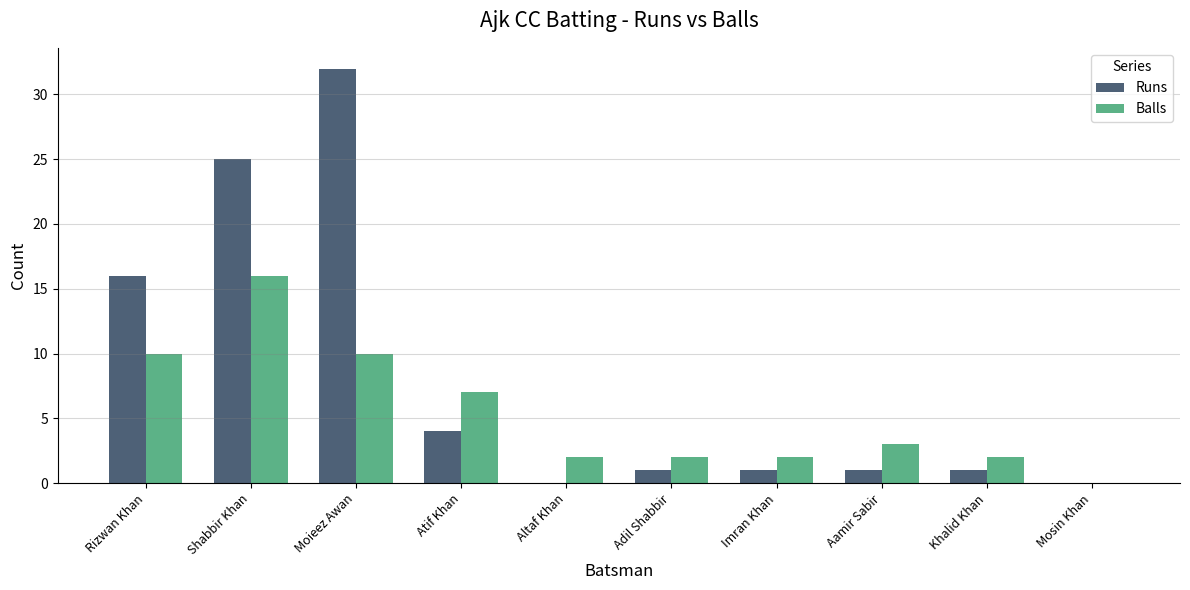

Are the bars horizontal?

No